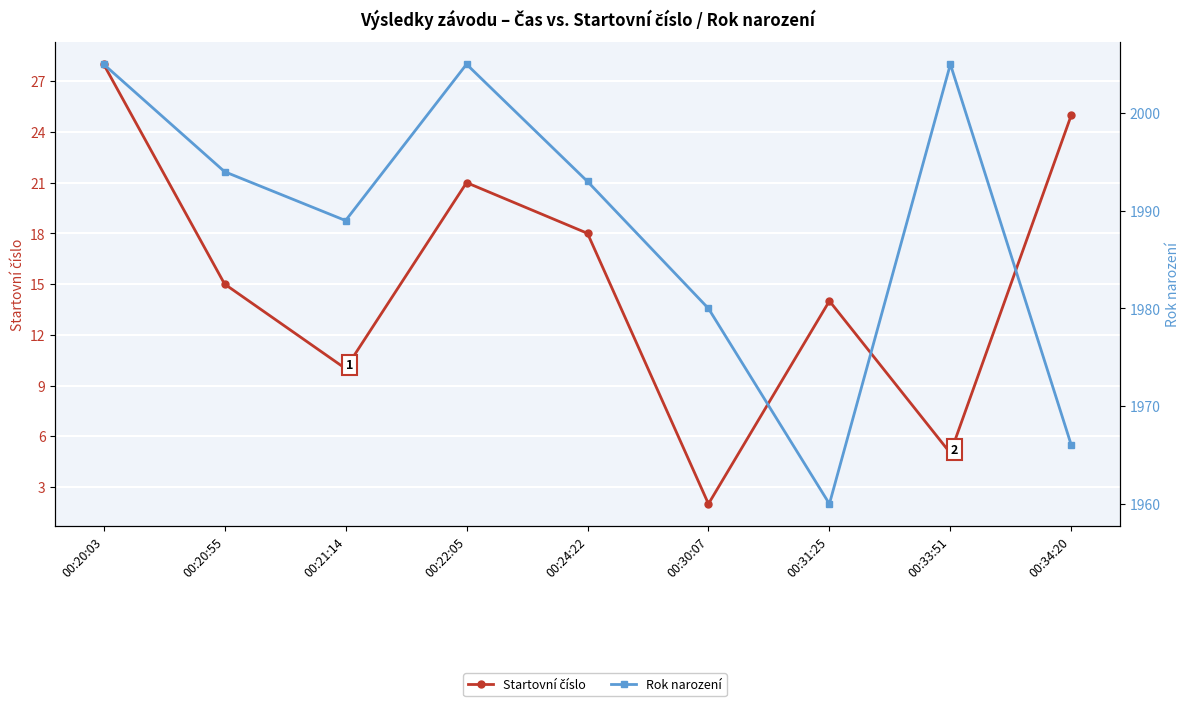

What is the spread (max minus min) of values at 00:24:22?

1975